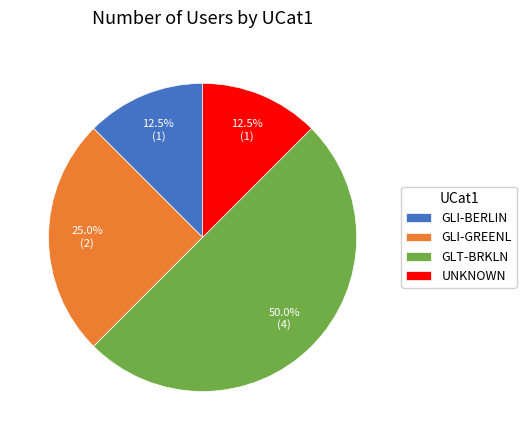

Combined, what portion of the pie is GLI-BERLIN and GLI-GREENL?

37.5%